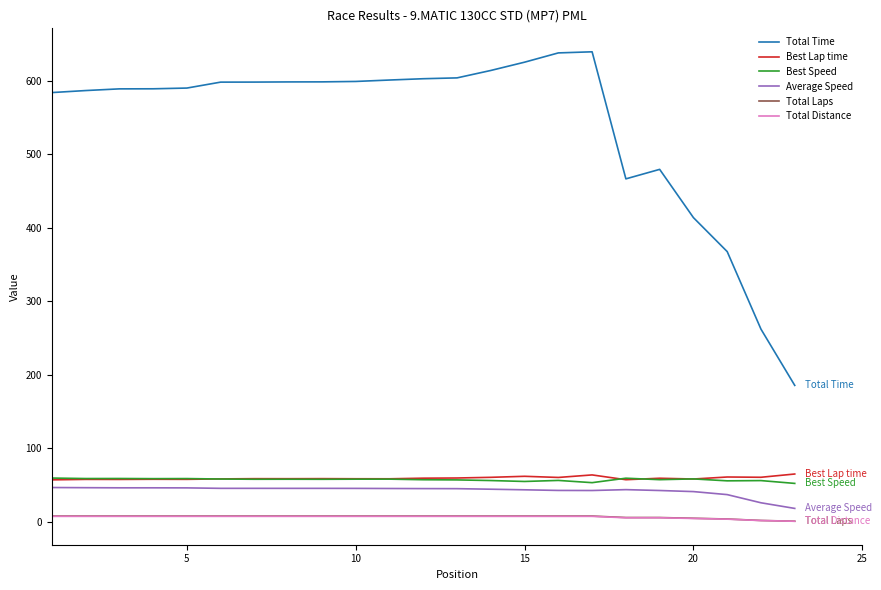

How many lines are shown in the chart?

6